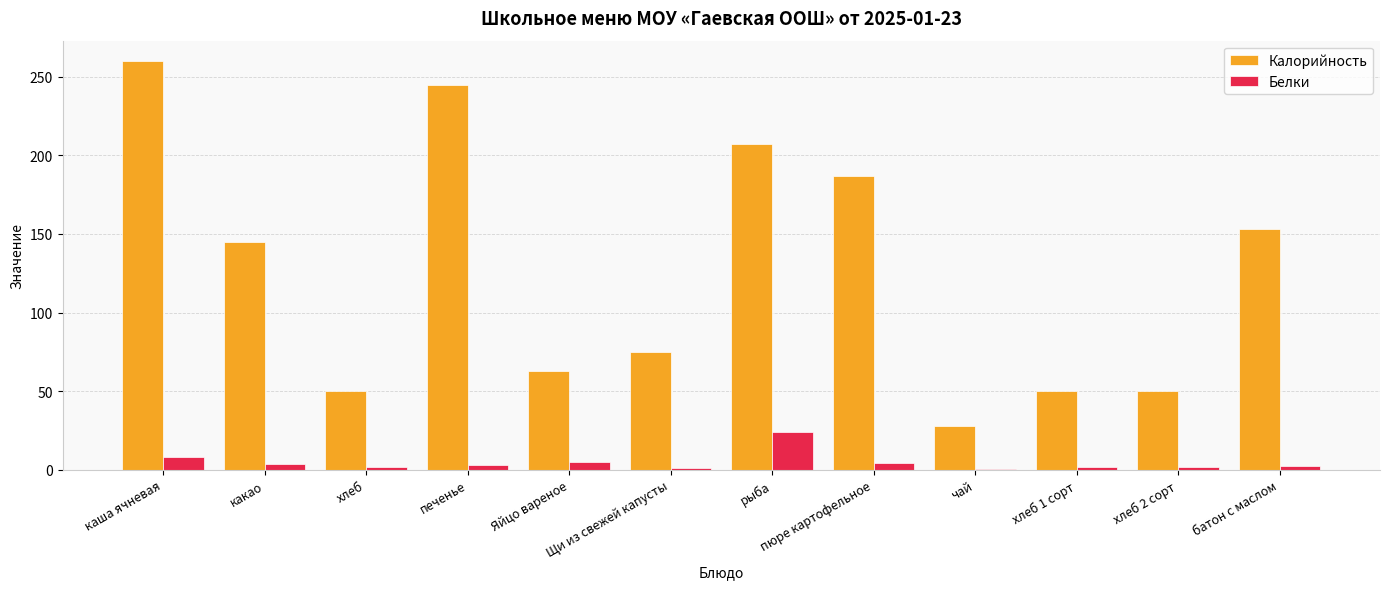

Are the bars grouped side by side (vs. stacked)?

Yes